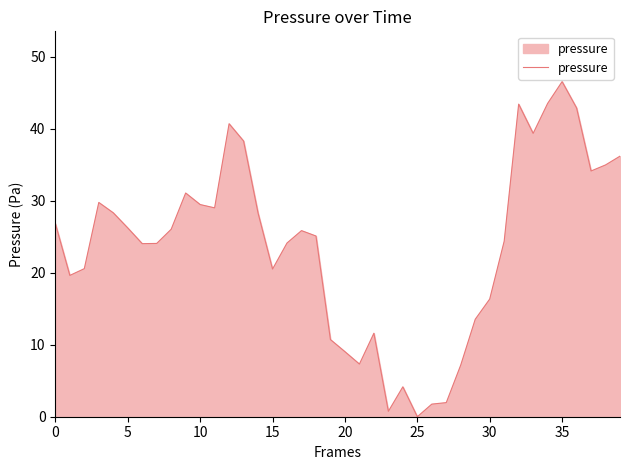

Does the chart have visible grid lines?

No